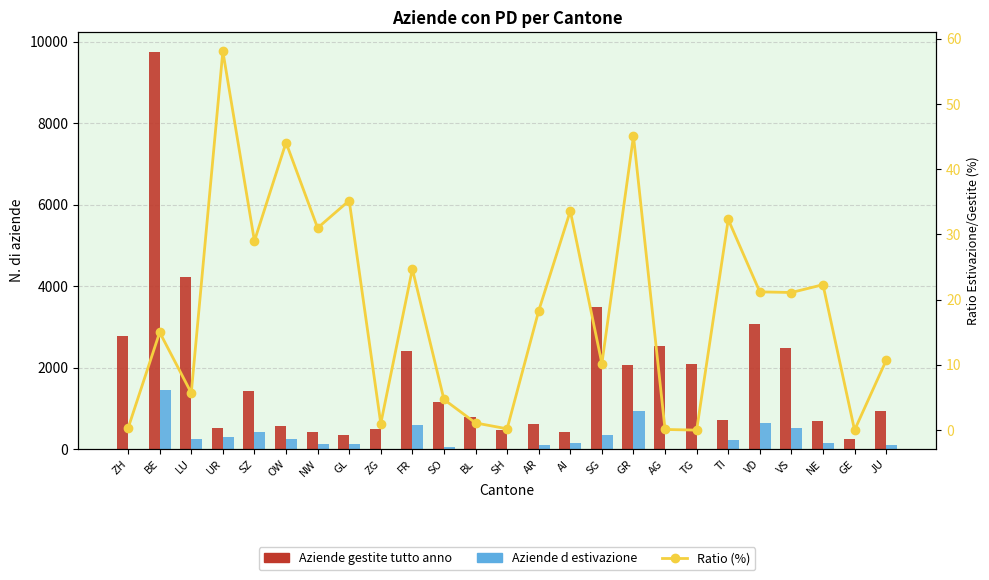

What are all the series names shown in the legend?

Aziende gestite tutto anno, Aziende d estivazione, Ratio (%)